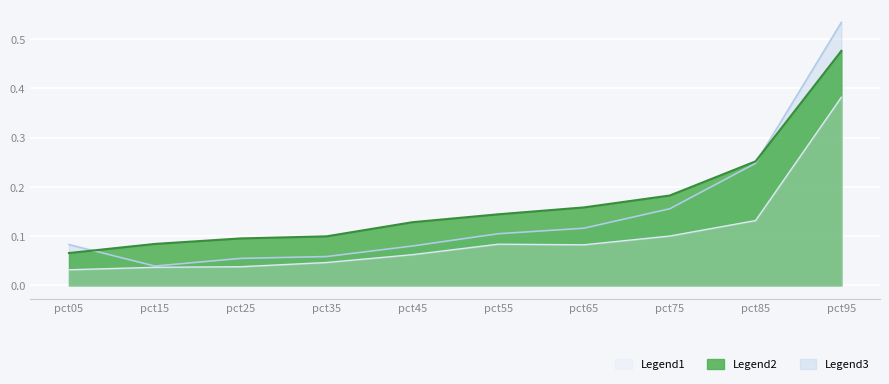

What is the difference between the Jan values at pct15 and pct85?

0.2